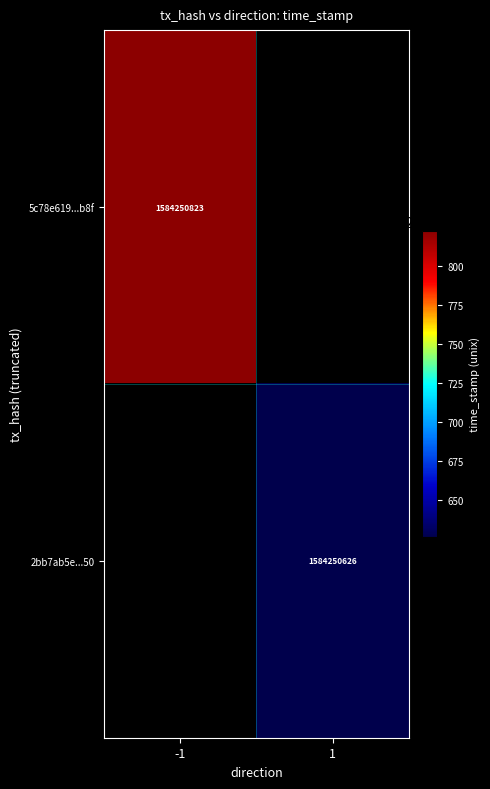

What is the average value of the 5c78e619343e94eb4cc919bf93cbbad62390b8f series?

792125412